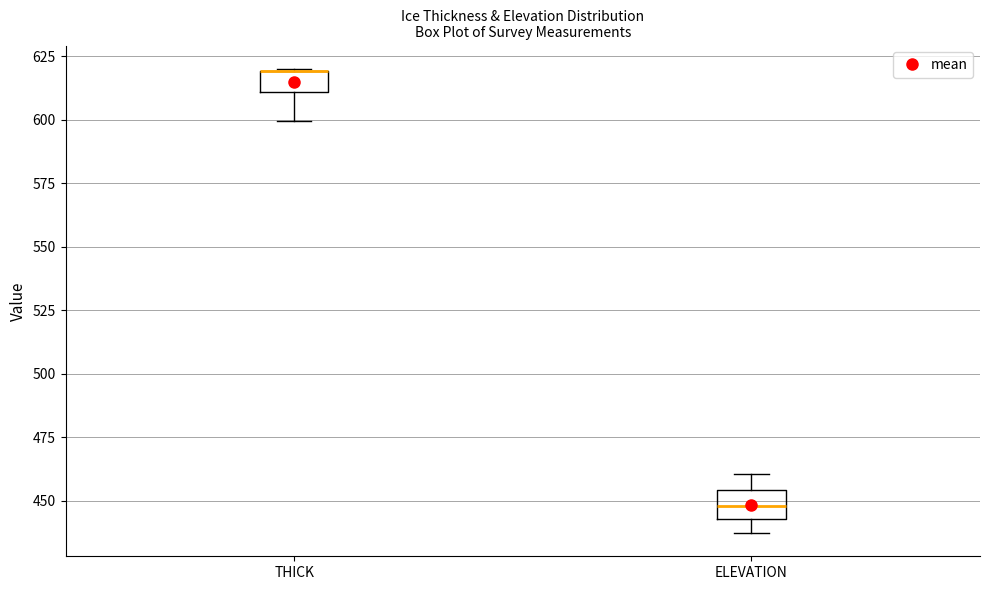

Where is the upper edge of the box for THICK on the y-axis? The values are not printed on the chart, so give them approximately, as read against the axis.

620